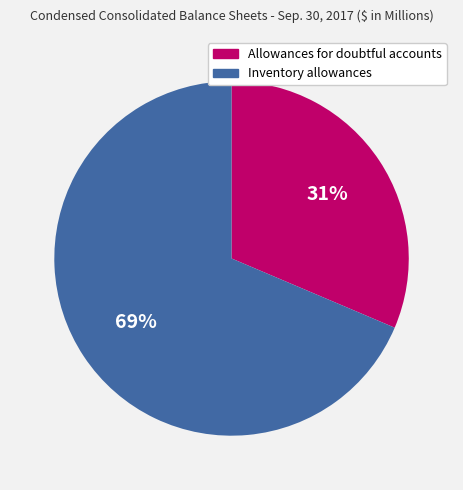

Count the number of slices in the pie.

2